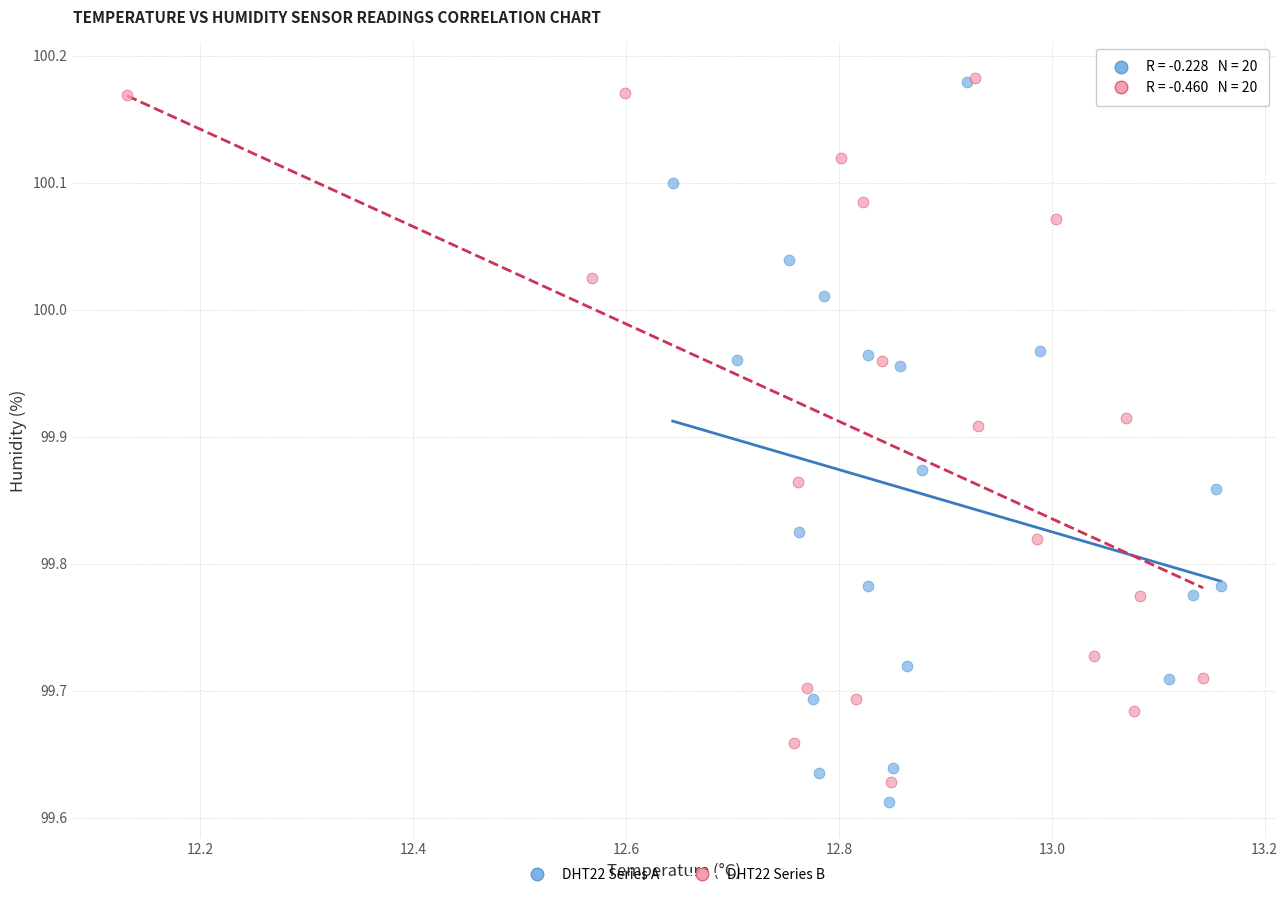

What are all the series names shown in the legend?

DHT22 Series A, DHT22 Series B